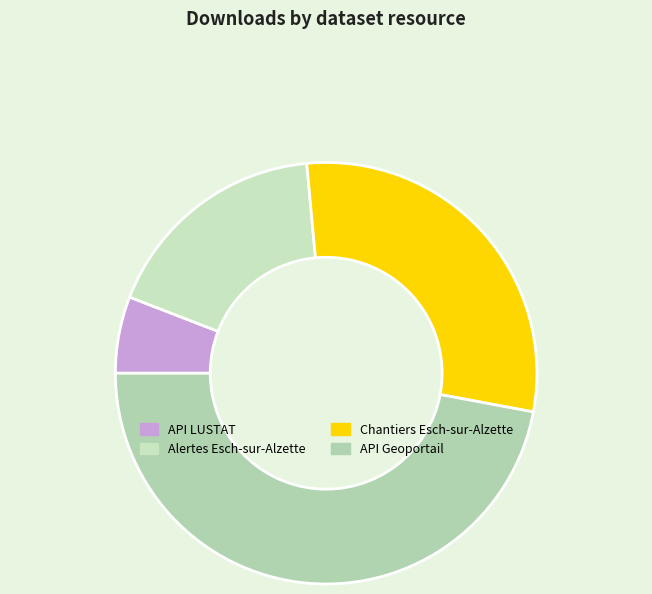

Is there any slice that represents more than half of the pie?

No